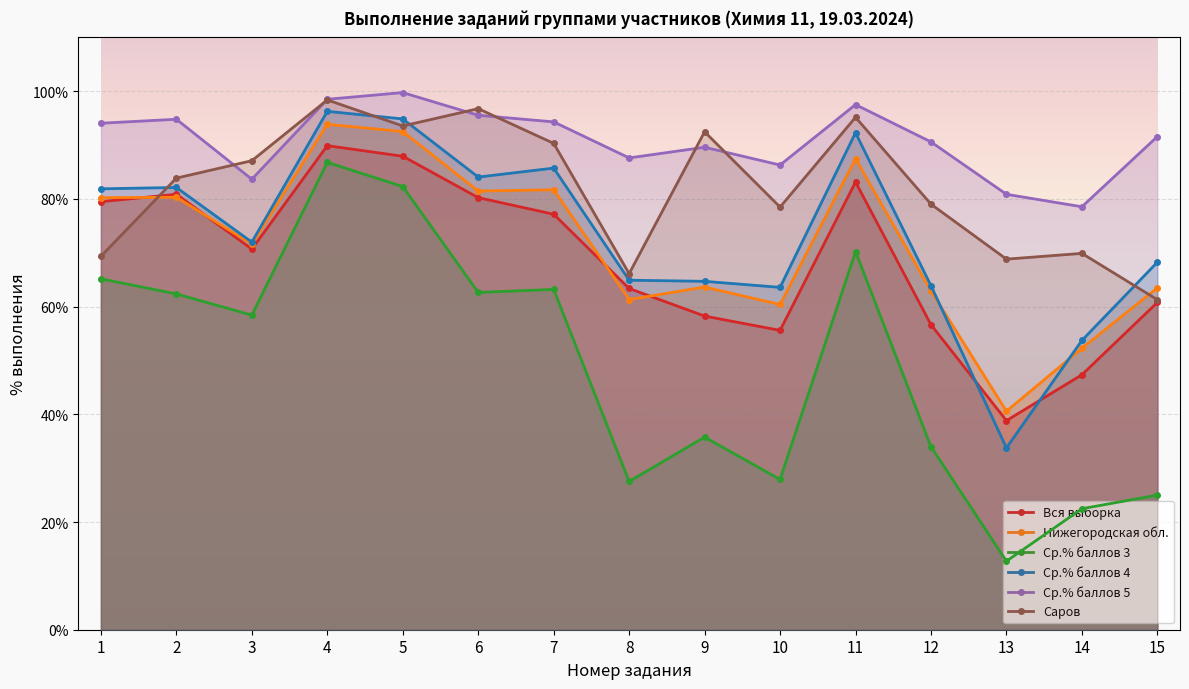

What is the minimum value shown in the chart?

12.7